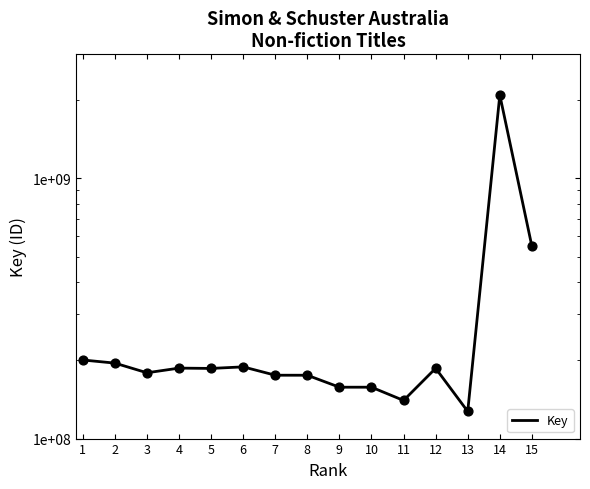

Which has a higher value, 5 or 3?

5